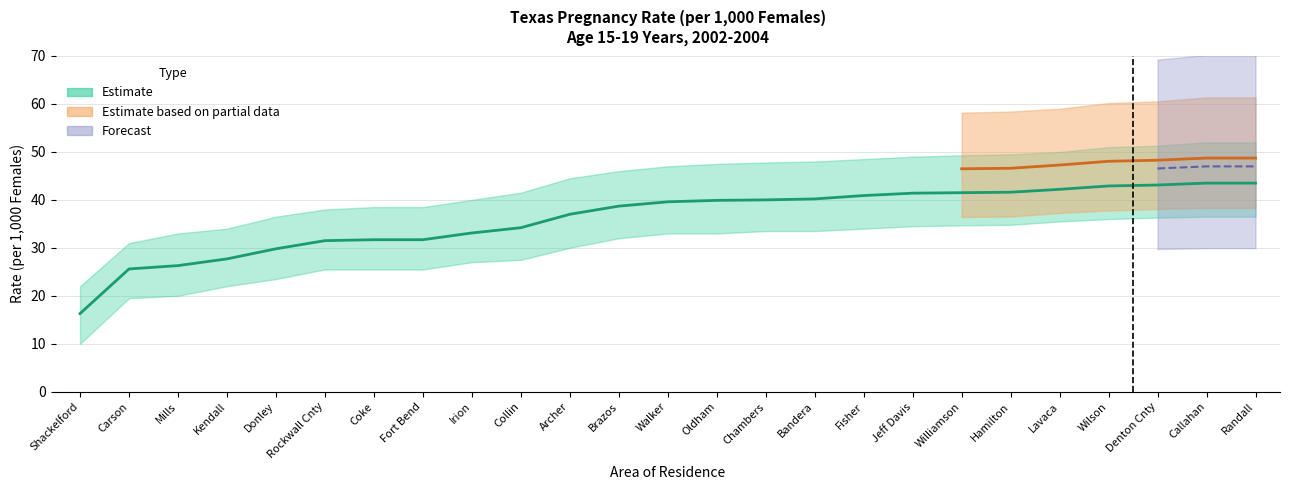

What position from the left is Mills?

3